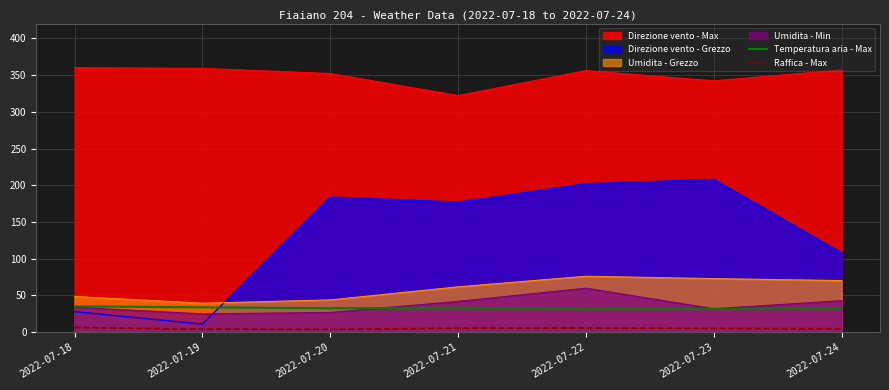

True or false: Raffica - Max and Temperatura aria - Max intersect in this chart.

False